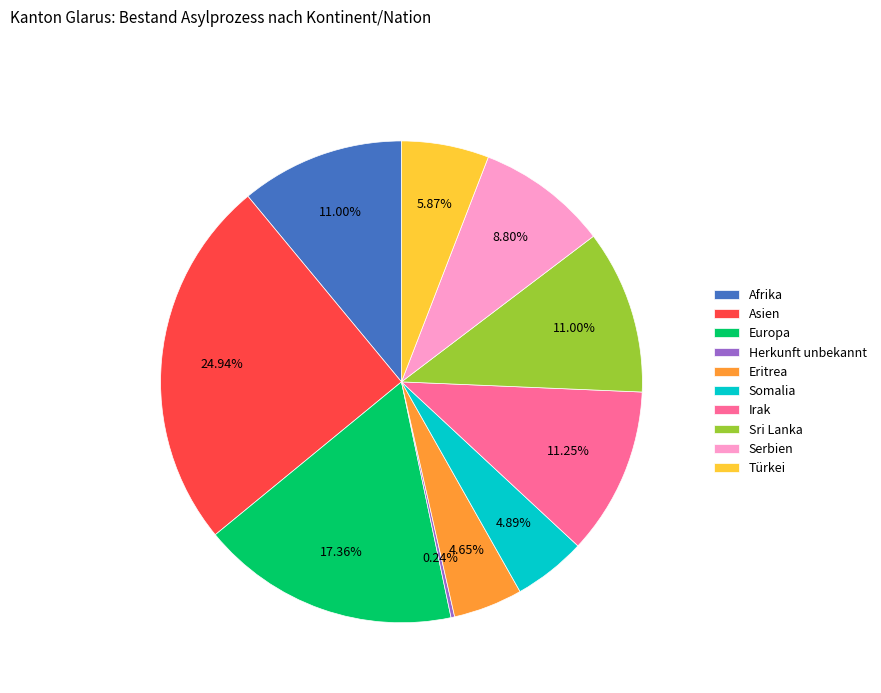

To the nearest percent, what is the combined percentage of Sri Lanka and Somalia?

16%